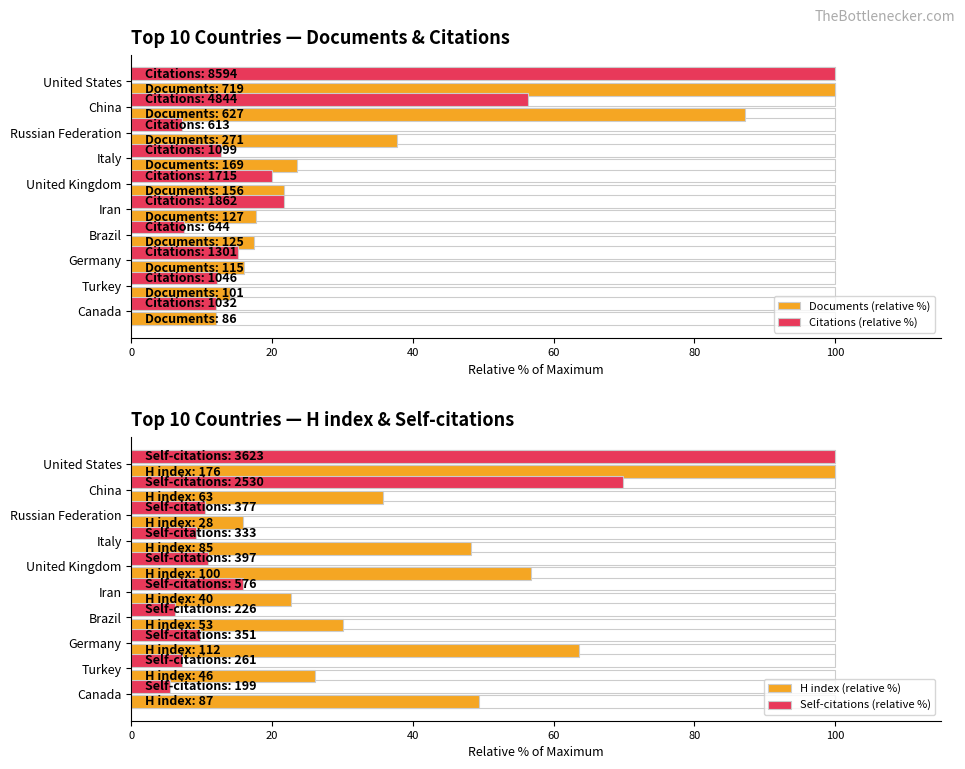

What are all the series names shown in the legend?

Documents (relative %), Citations (relative %), H index (relative %), Self-citations (relative %)